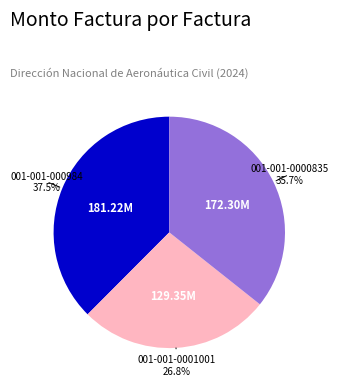

Does any single category account for the majority?

No